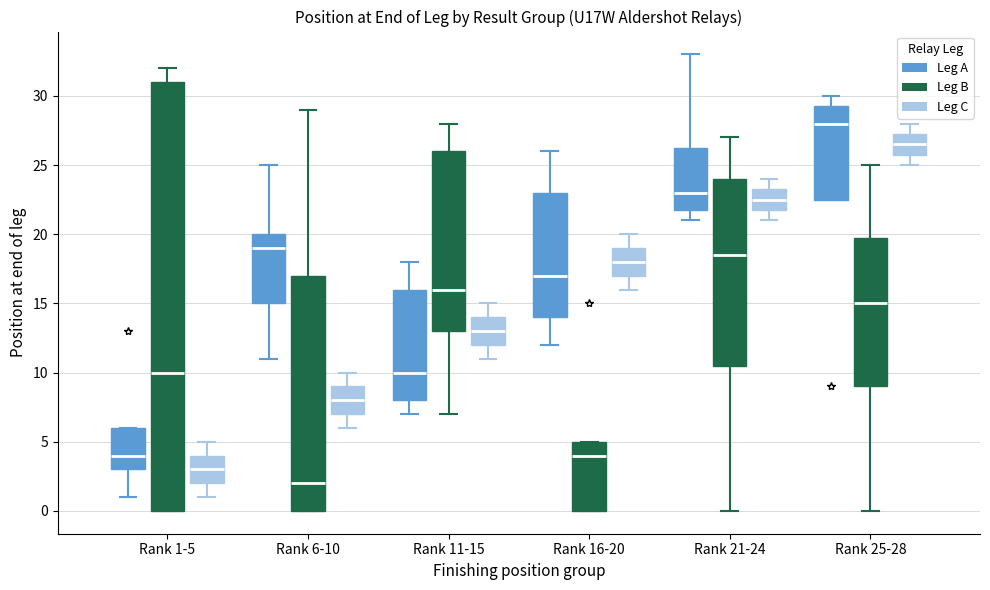

Where does the upper whisker of the box for Rank 25-28 (Leg A) end on the y-axis? The values are not printed on the chart, so give them approximately, as read against the axis.

30.0